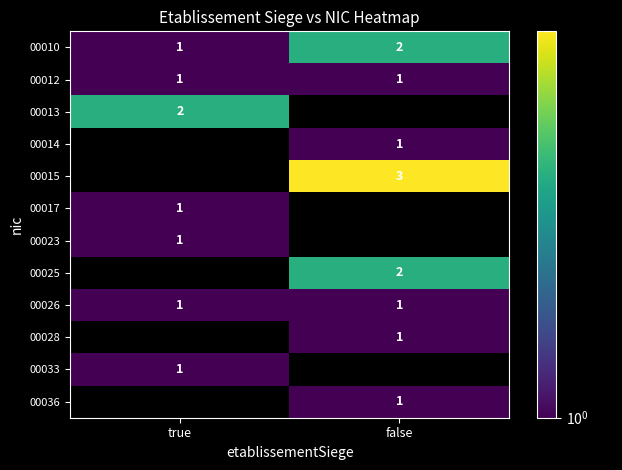

Which category has the lowest value across all series?

false